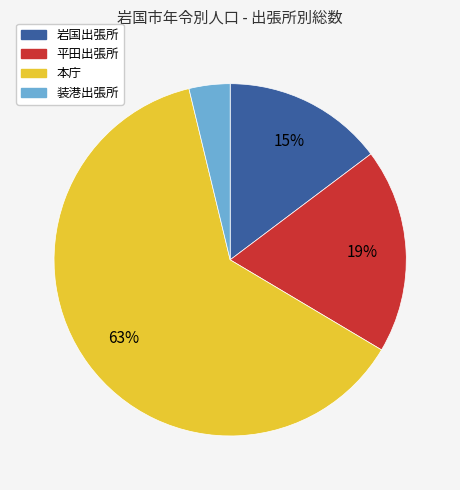

Is the sum of 装港出張所 and 岩国出張所 greater than half?

No